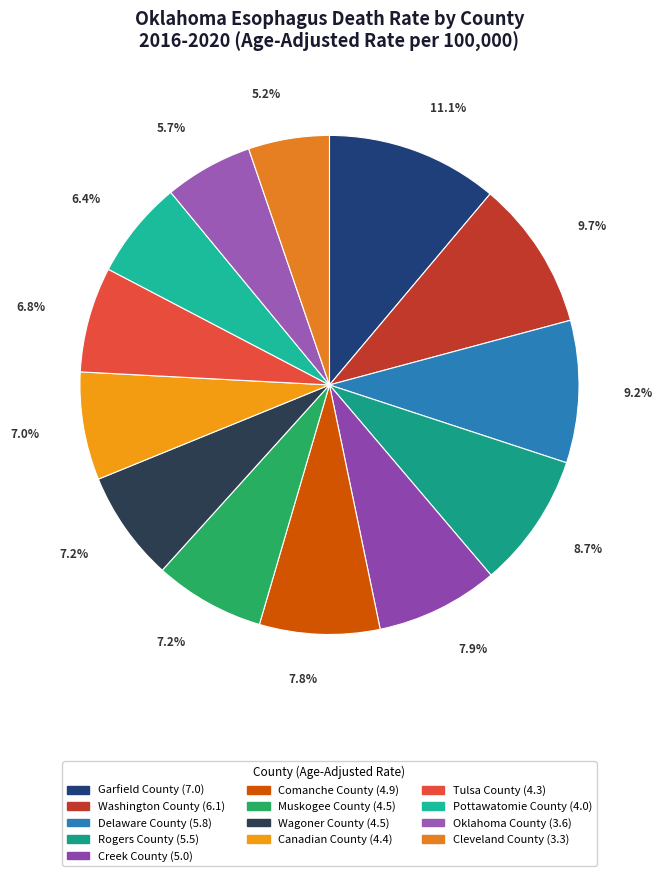

How many slices are in this pie chart?

13